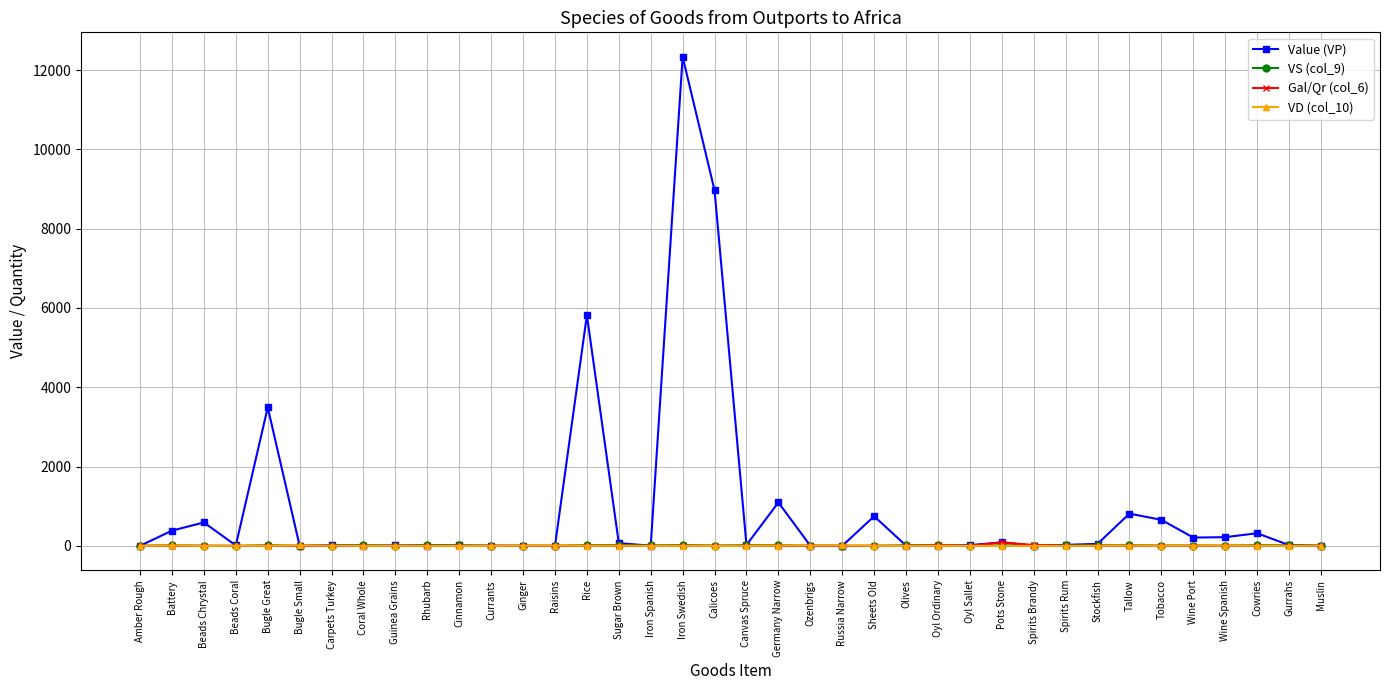

Which series has the largest total across all categories?

Value (VP)